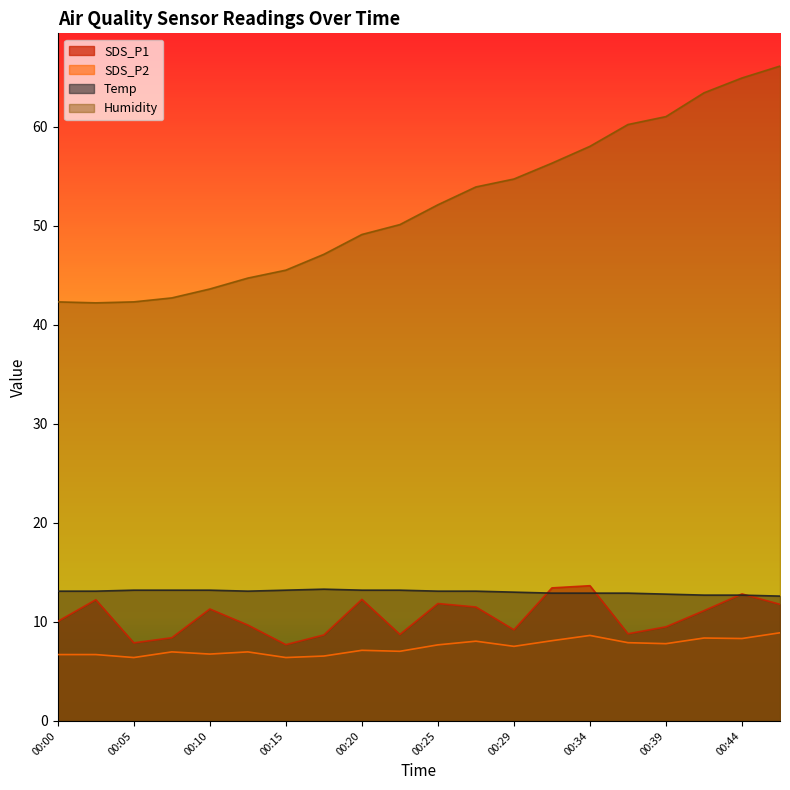

Which has a higher value, 00:44 or 00:17?

00:44